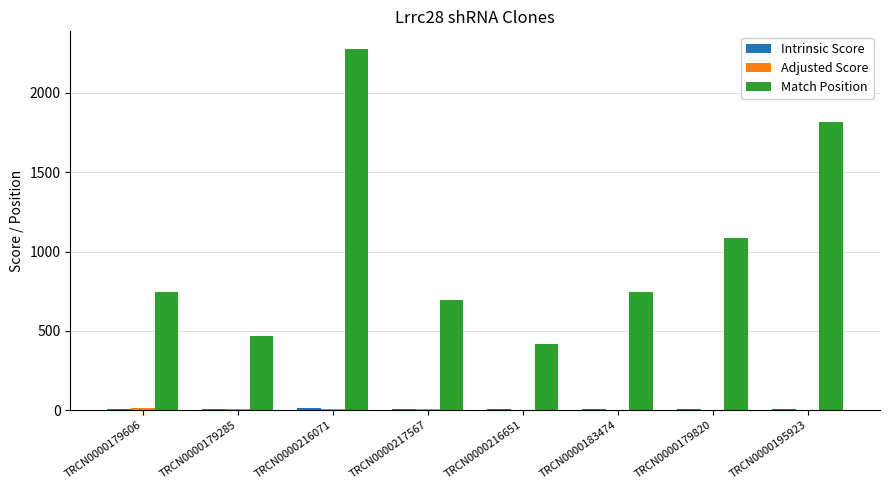

The Match Position series shows 1714.5 at TRCN0000179820. True or false?

False